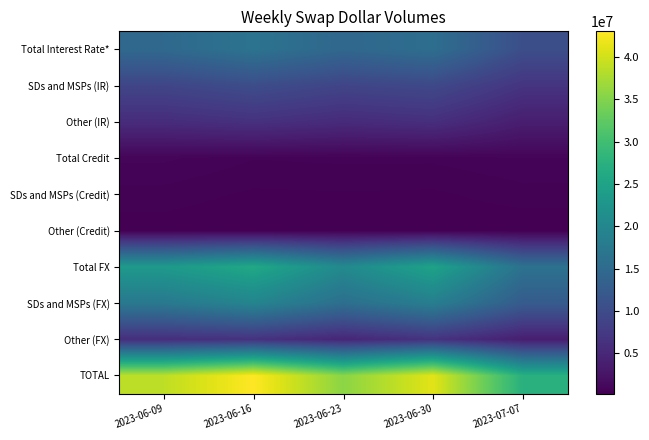

What is the difference between the highest and lowest values at 2023-06-30?

40949234